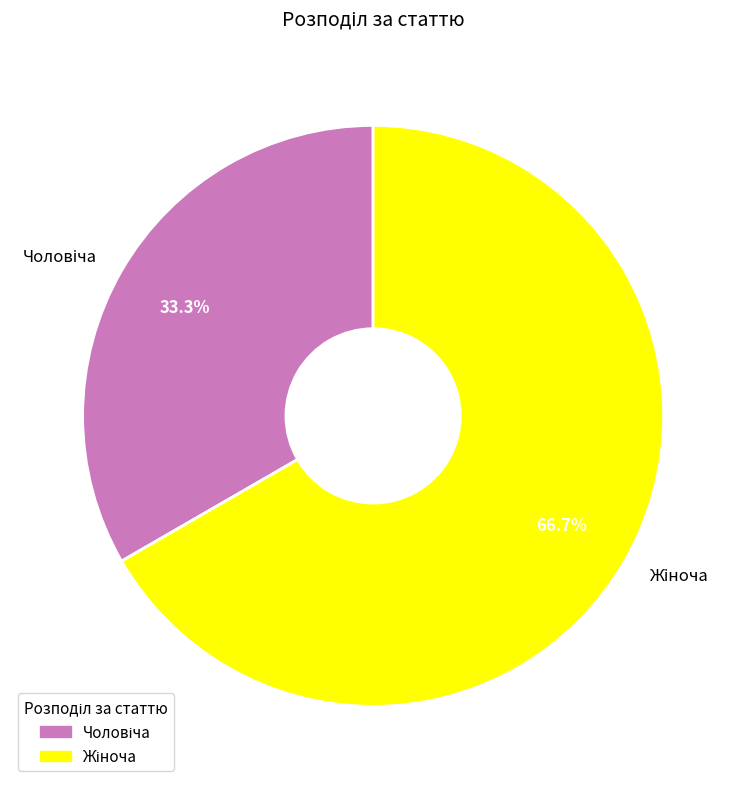

Is there any slice that represents more than half of the pie?

Yes